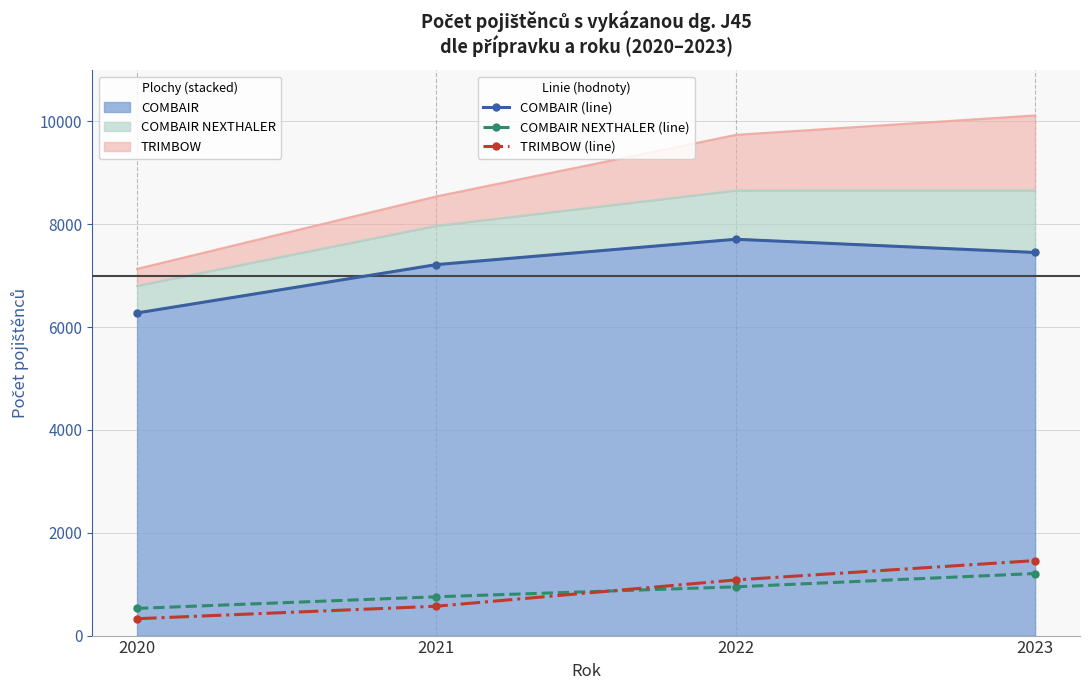

How many series are shown in this chart?

3